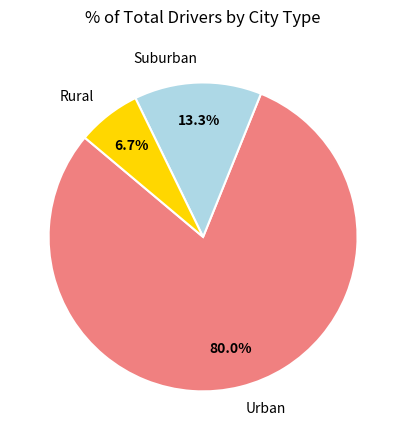

Is there a majority slice in this chart?

Yes